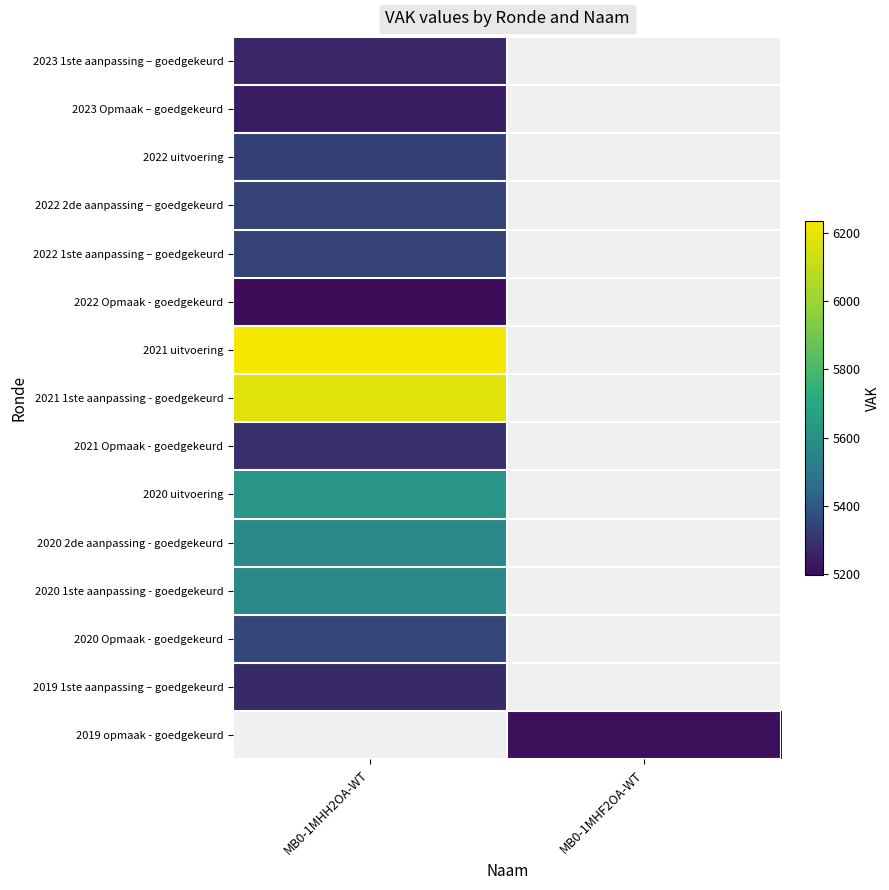

What is the minimum value shown in the chart?

5198.0